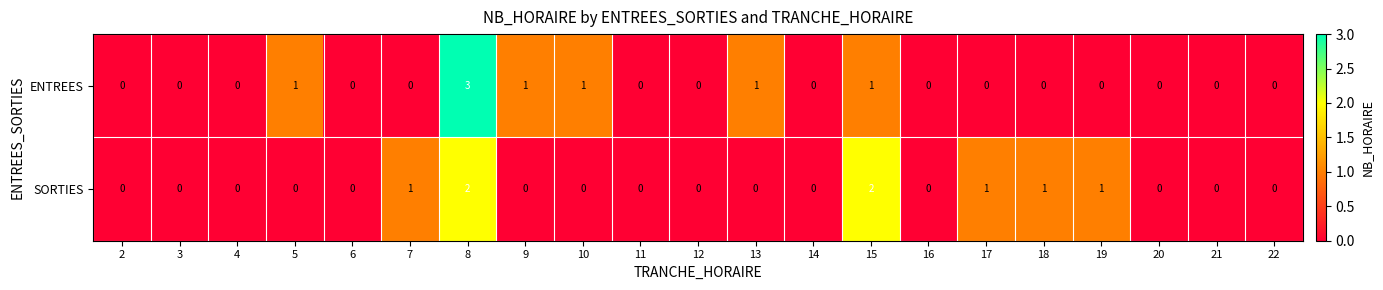

How many values in the SORTIES series exceed 0?

6